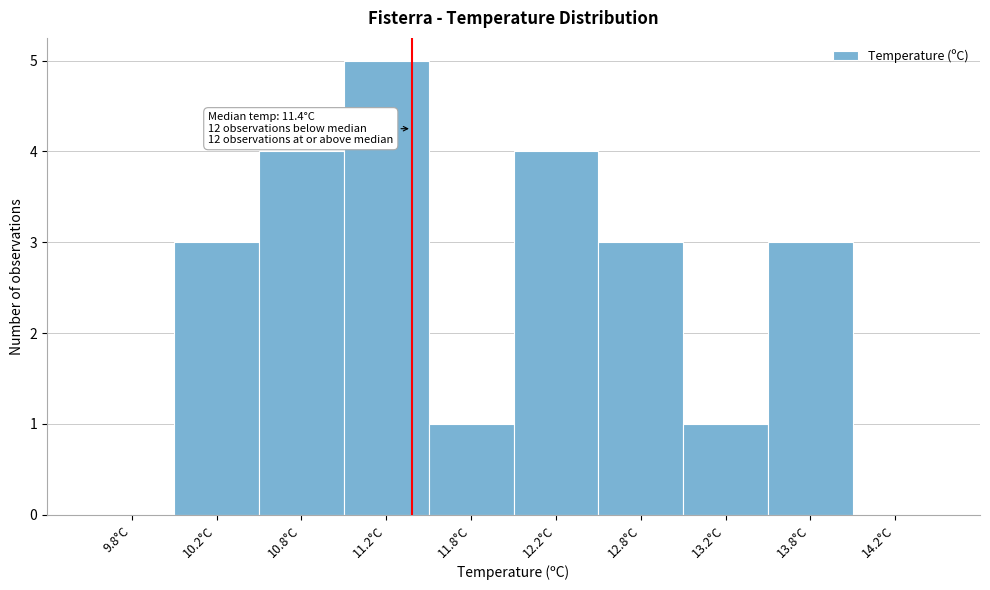

Over which range of the x-axis is the bar tallest?

11.0 to 11.5